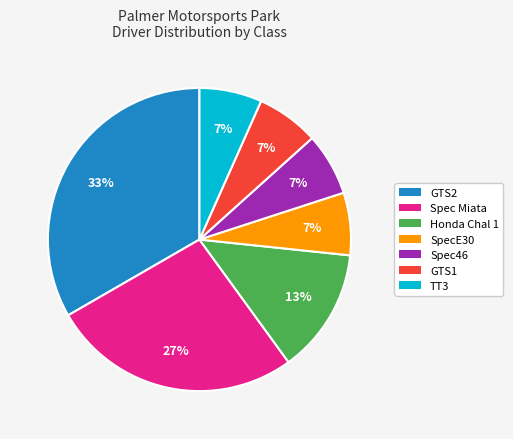

To the nearest percent, what is the average slice percentage?

14%